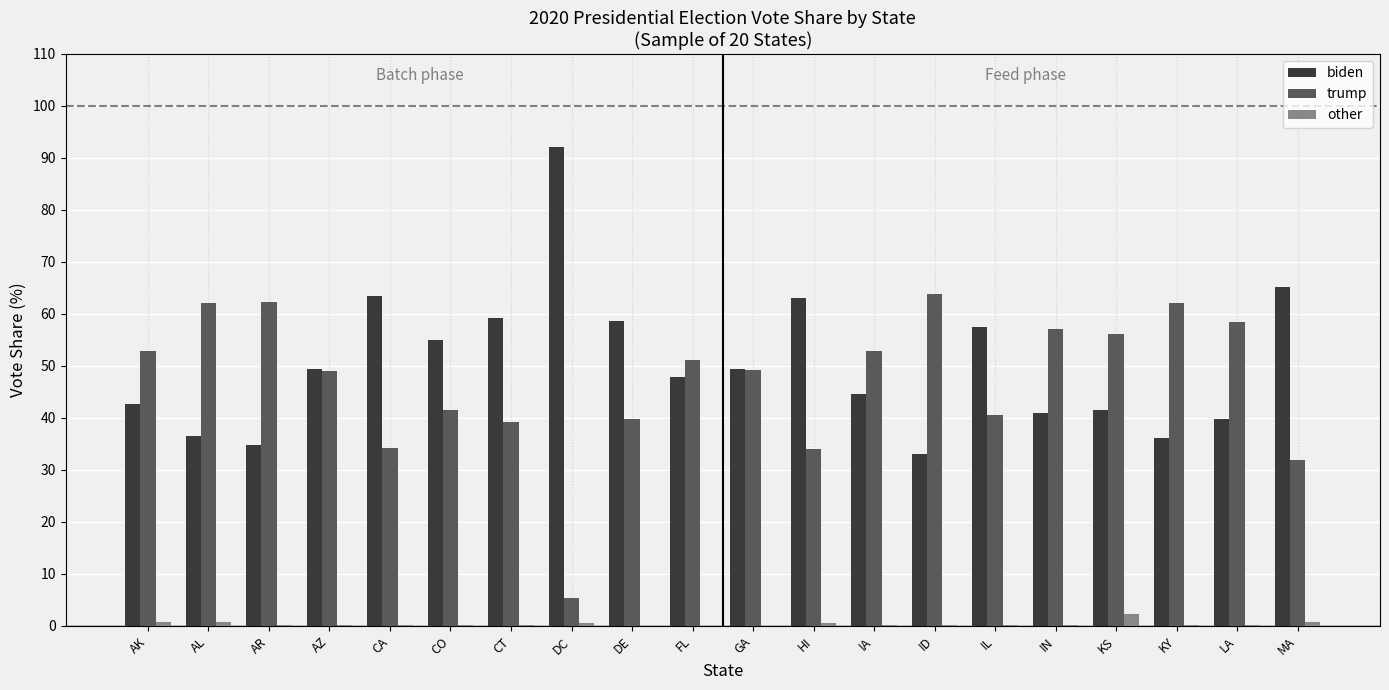

How many series are shown in this chart?

3